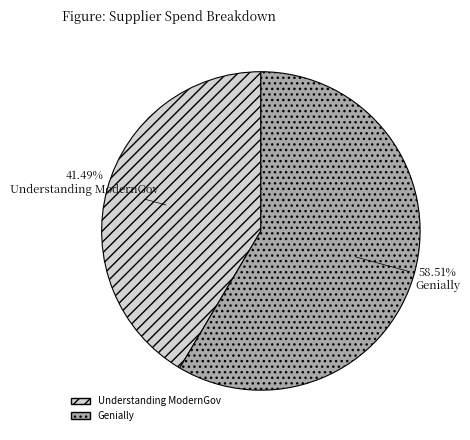

Rank the categories by value from lowest to highest.

Understanding ModernGov, Genially